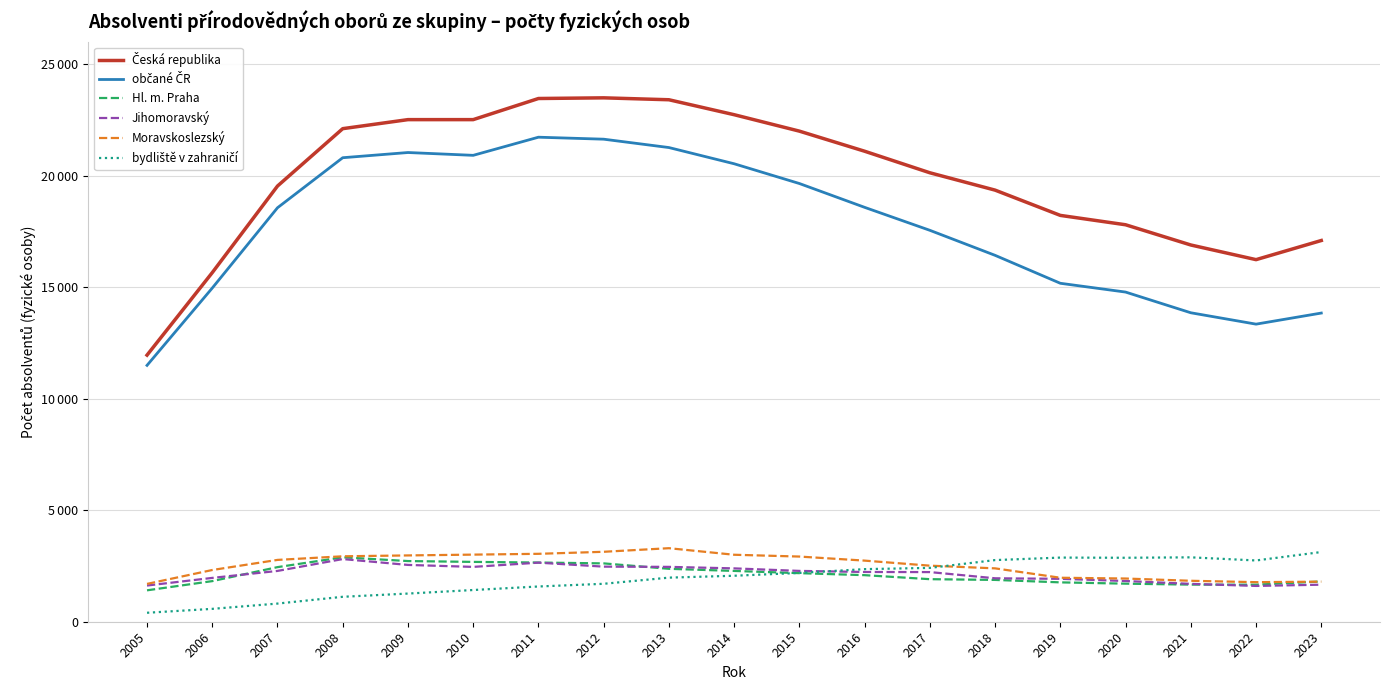

Is this an area chart (filled region under the line)?

No